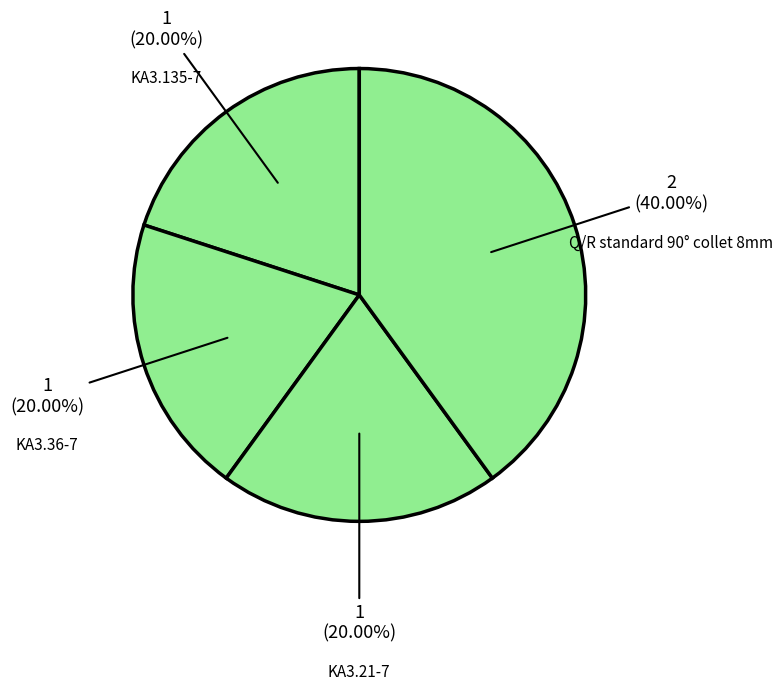

How many segments does this pie chart have?

4